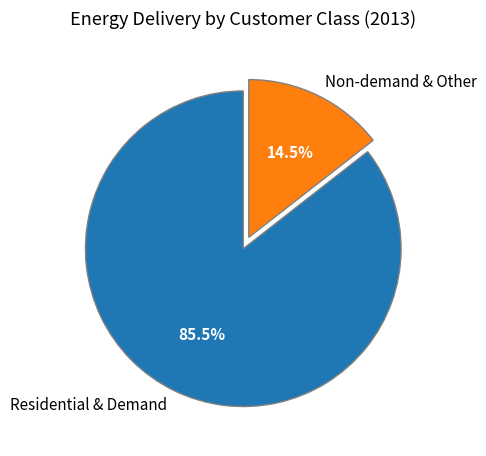

Which category has the smallest portion of the pie?

Non-demand & Other